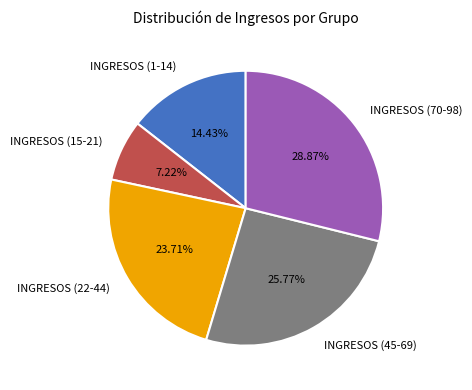

What percentage is the INGRESOS (22-44) slice, to the nearest percent?

24%